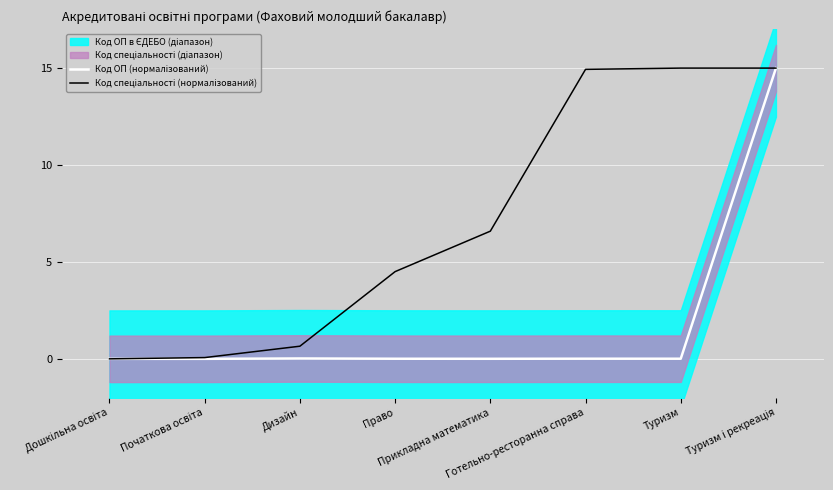

True or false: Код ОП (нормалізований) and Код спеціальності (нормалізований) intersect in this chart.

False